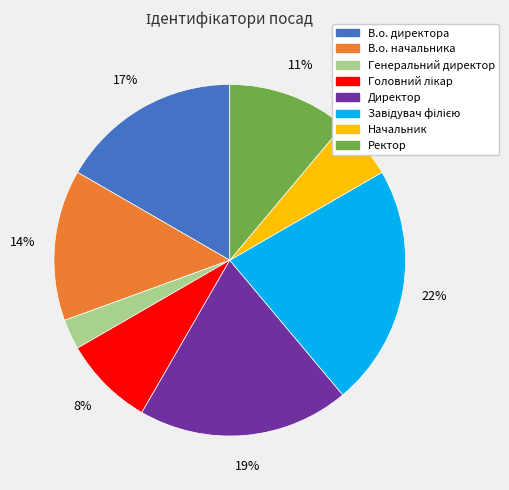

What percentage is the В.о. директора slice, to the nearest percent?

17%